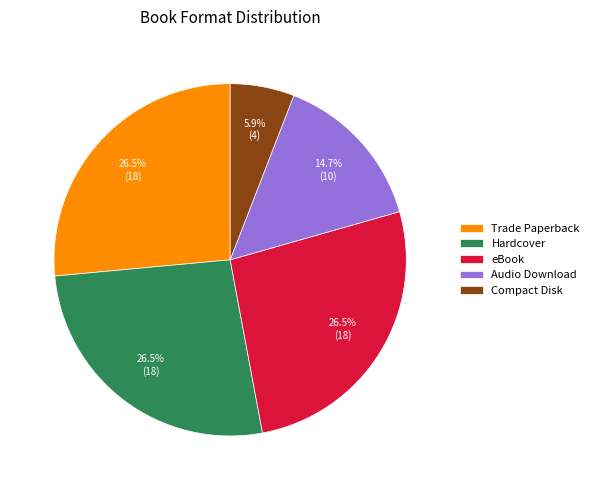

True or false: Compact Disk accounts for 16% of the total.

False